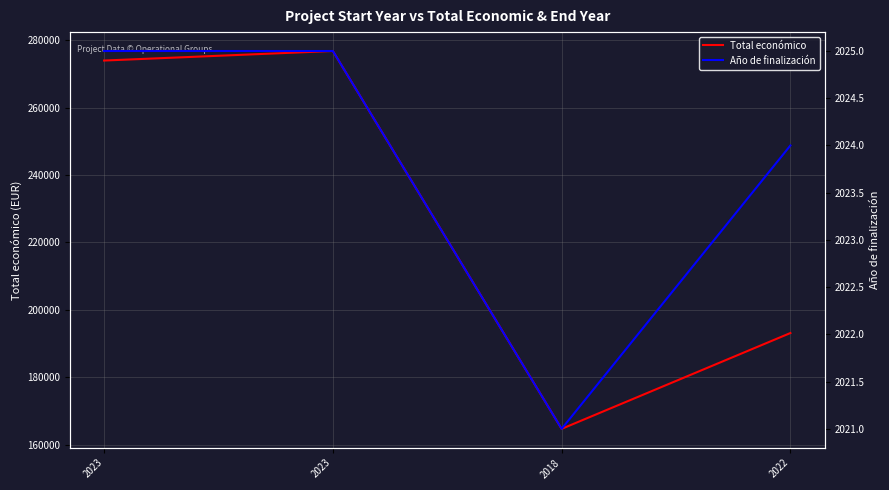

At which category does the chart reach its peak across all series?

2023